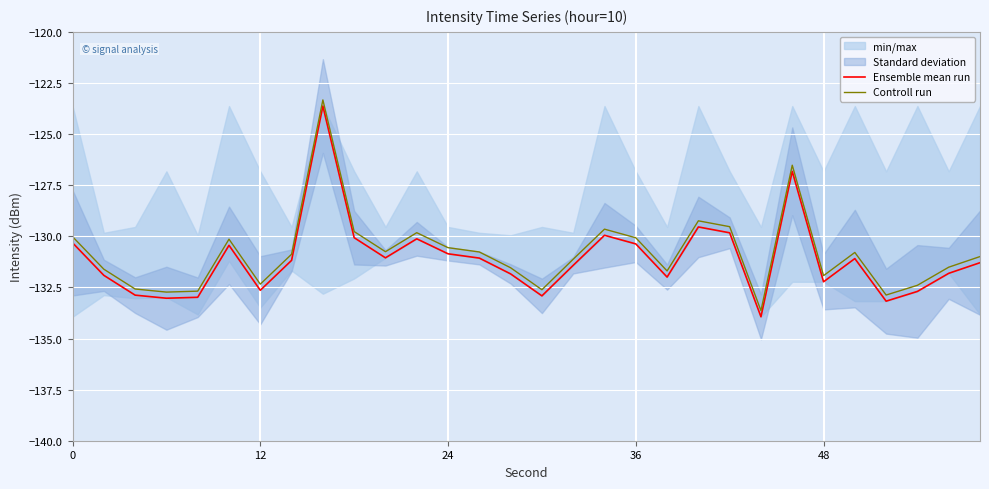

The Ensemble mean run series shows -180.0 at 36. True or false?

False